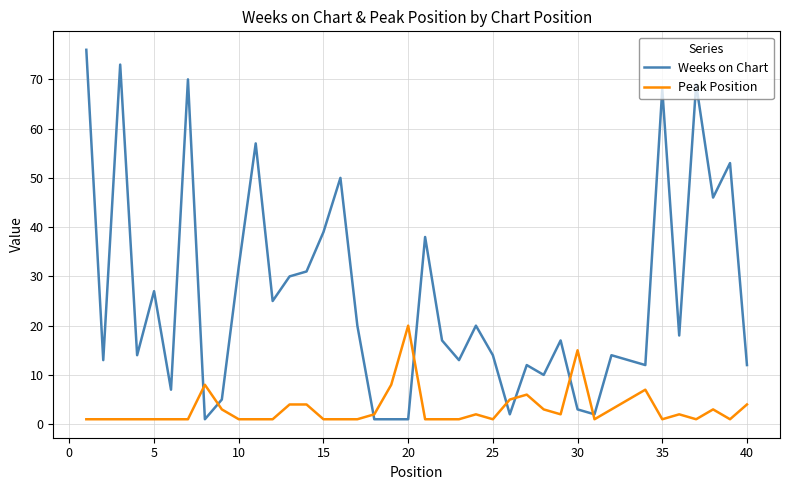

True or false: Peak Position and Weeks on Chart cross at least once.

True